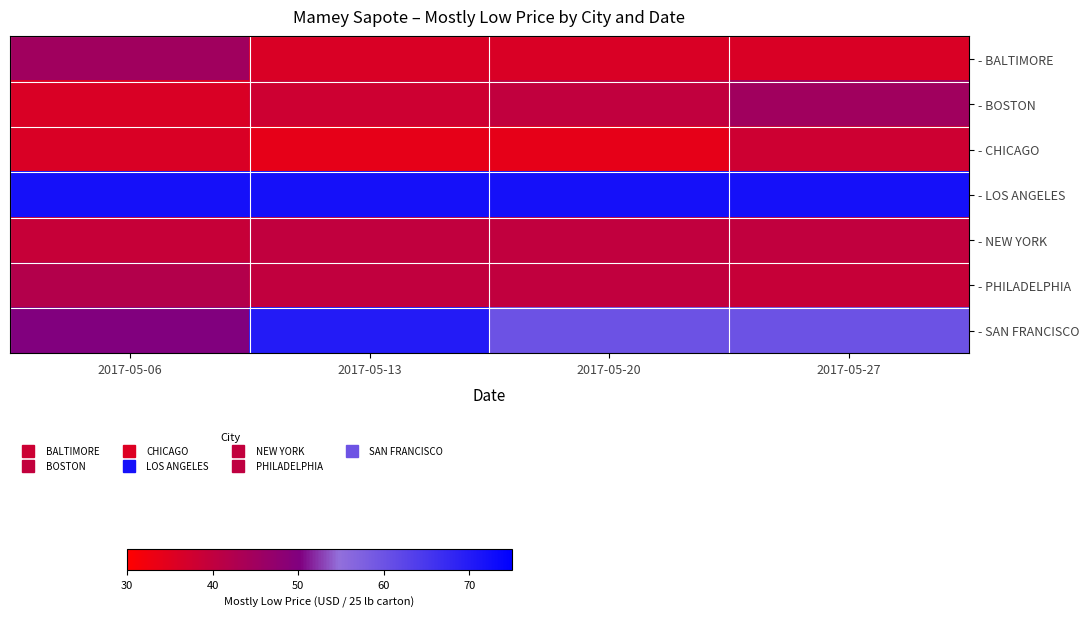

What is the spread (max minus min) of values at 2017-05-27?

36